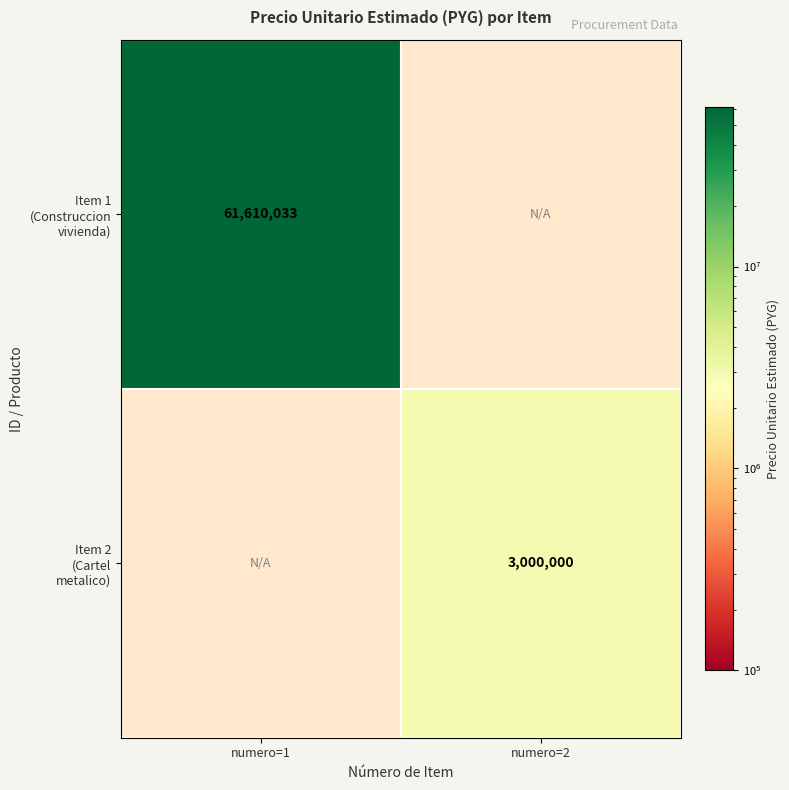

List the series in order of their overall mean, highest first.

Item 1 (Construccion vivienda), Item 2 (Cartel metalico)